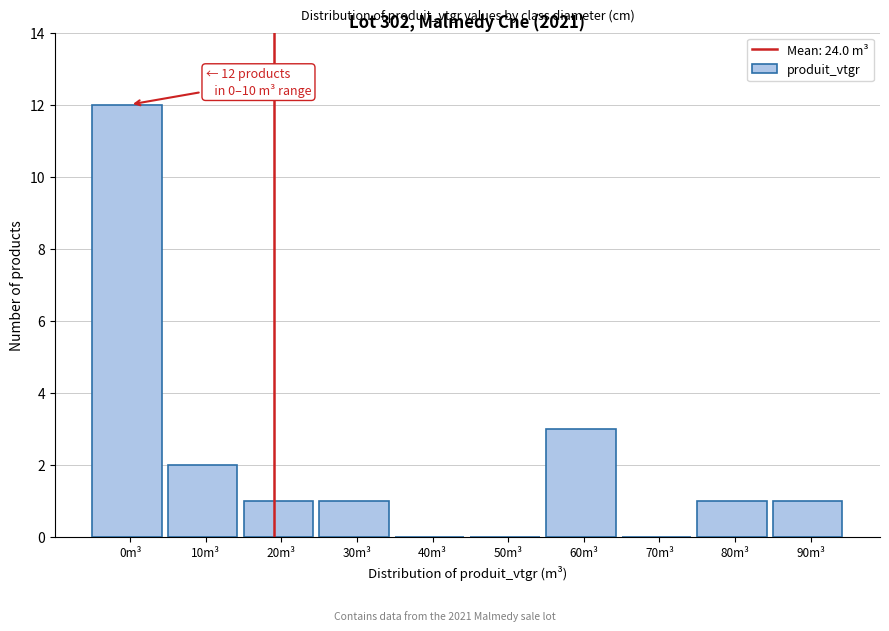

Reading left to right, extract all data points from this chart.

0m³=12	10m³=2	20m³=1	30m³=1	40m³=0	50m³=0	60m³=3	70m³=0	80m³=1	90m³=1